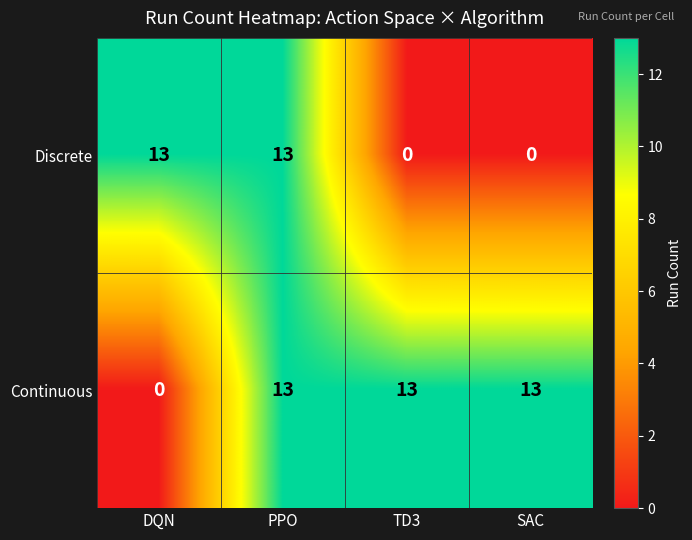

What is the difference between the second highest and second lowest values in the Discrete series?

13